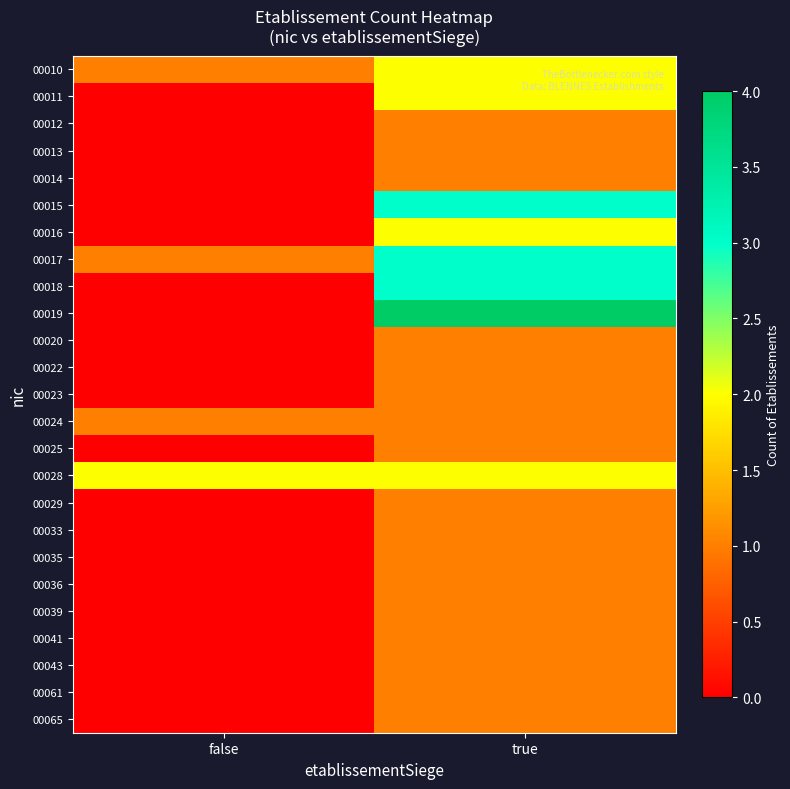

At which category is the sum across all series the highest?

true